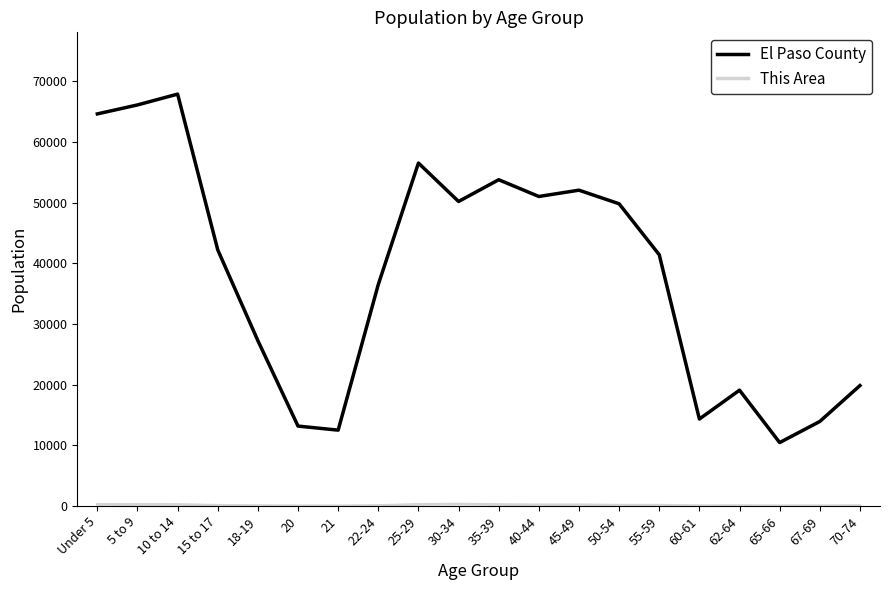

Which series has the largest range (max minus min)?

El Paso County